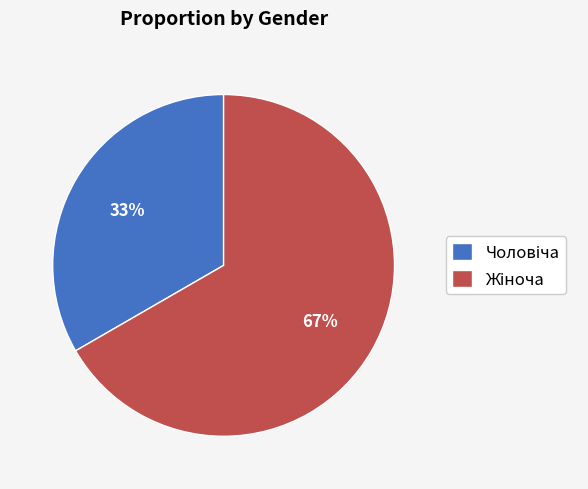

Is there any slice that represents more than half of the pie?

Yes